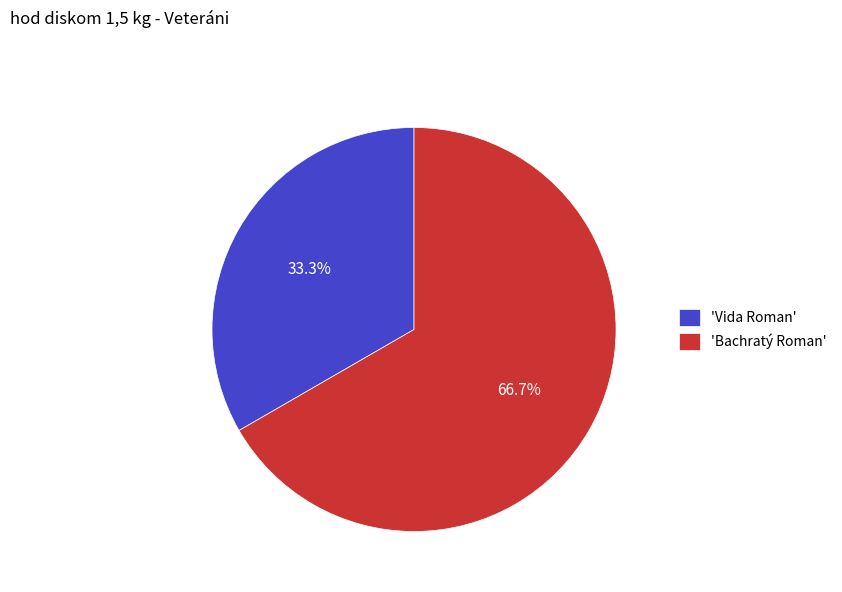

What is the ratio of the value at 'Vida Roman' to the value at 'Bachratý Roman'?

0.5